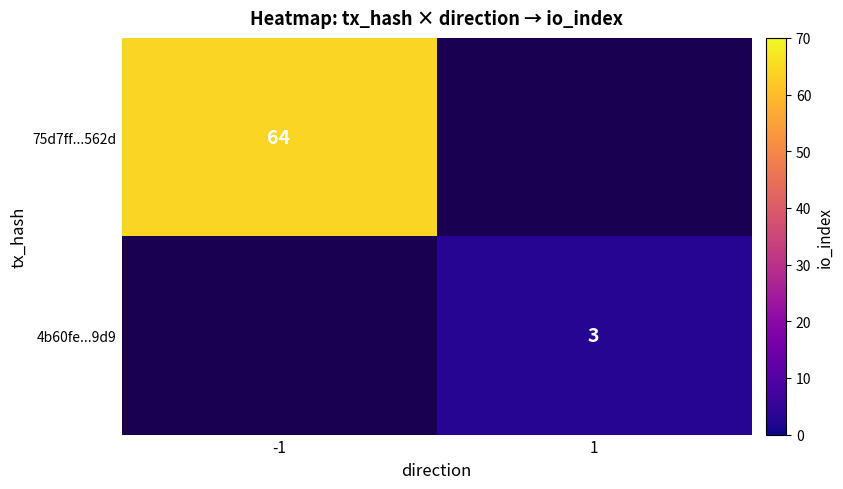

Between 1 and -1, which is larger?

-1